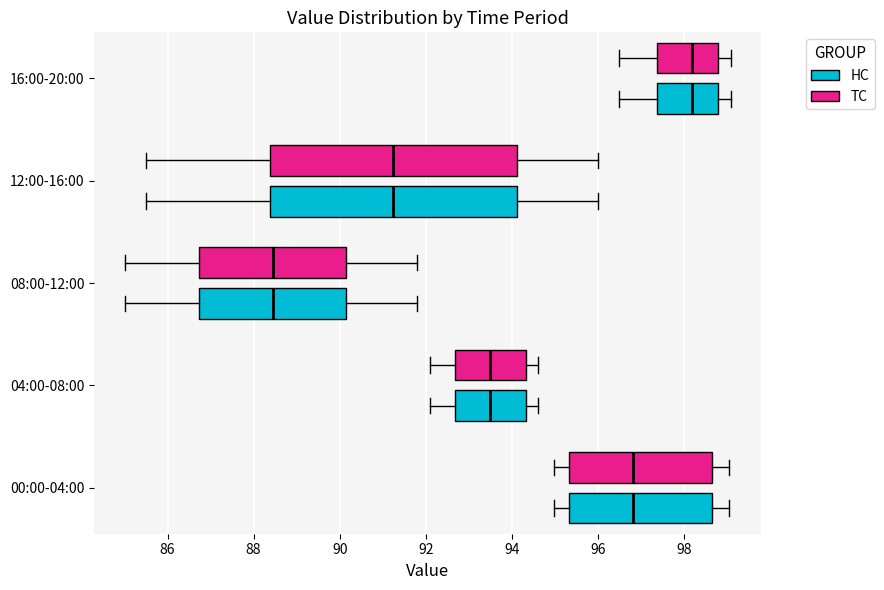

Where does the left whisker of the box for 04:00-08:00 (TC) end on the x-axis? The values are not printed on the chart, so give them approximately, as read against the axis.

92.2